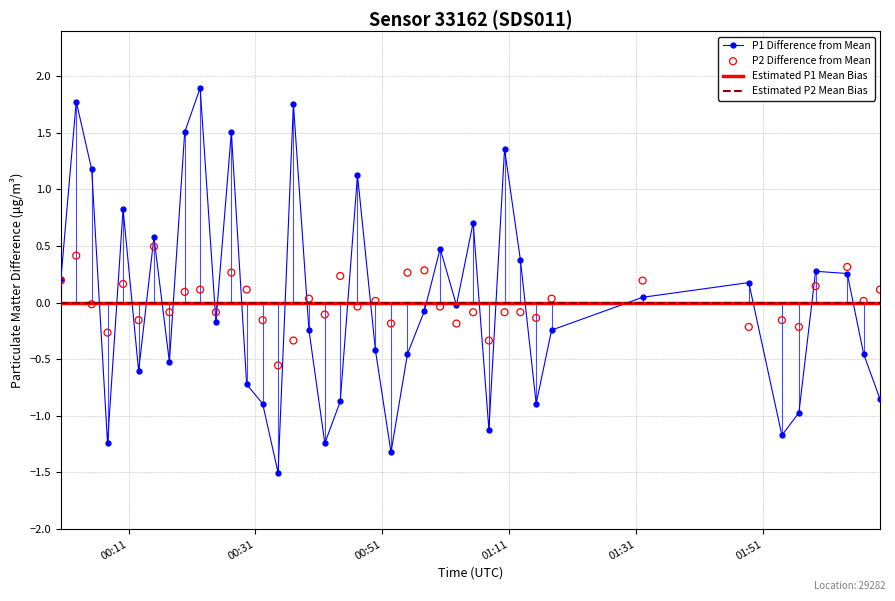

Which series reaches the minimum Y coordinate?

P1 Difference from Mean